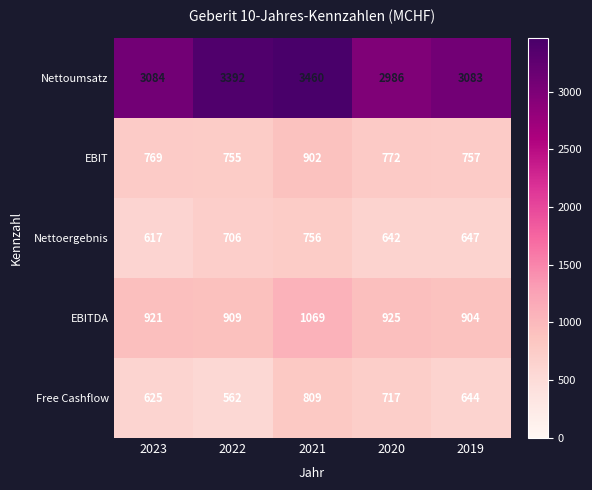

What is the highest value of the Nettoergebnis series?

756